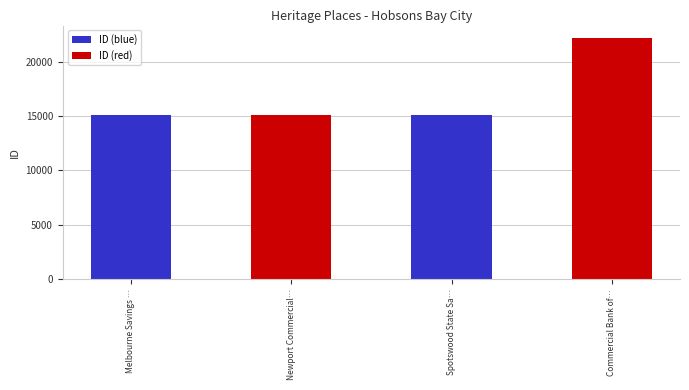

Approximately how many times larger is the value at Spotswood State Sa… compared to Commercial Bank of…?

0.7